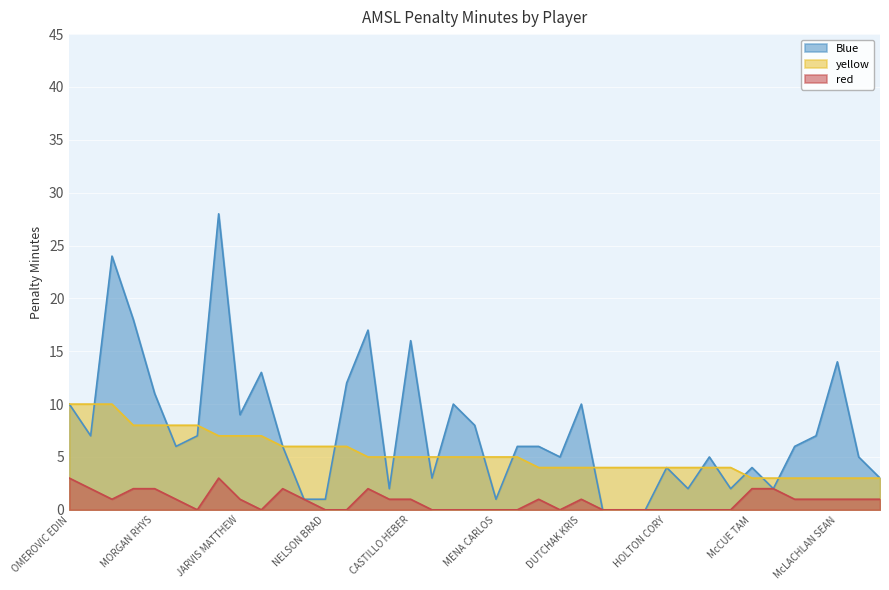

After their last crossing, which series has the higher values: Blue or yellow?

Blue